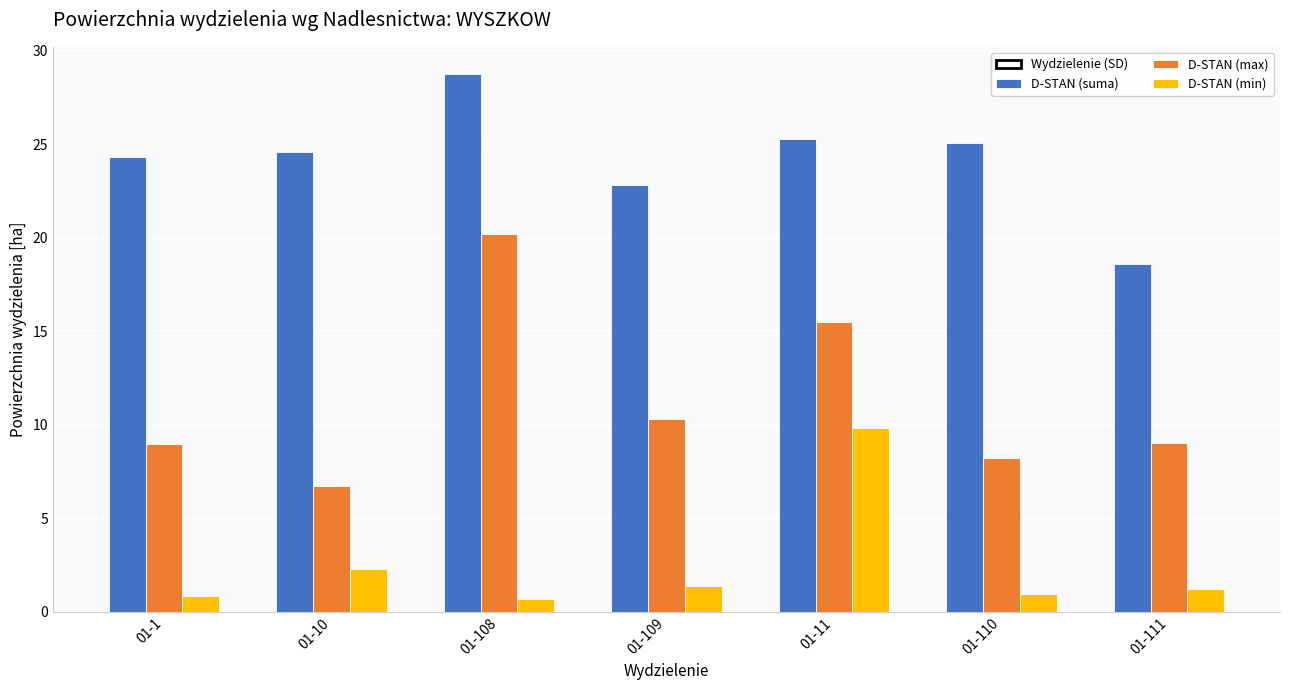

Which series has the largest total across all categories?

D-STAN (suma)